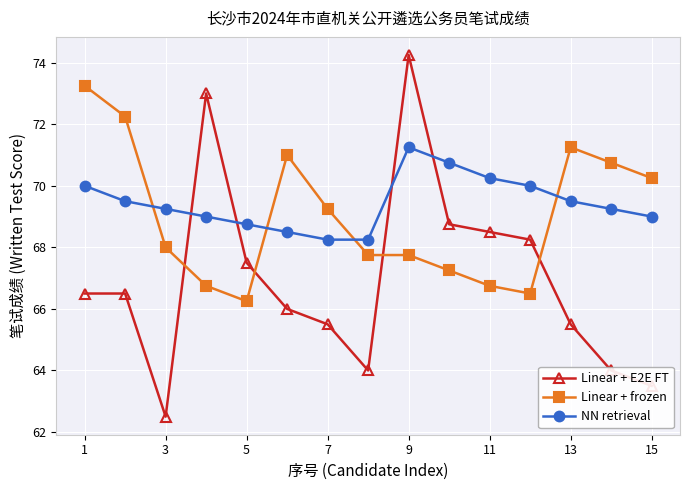

What is the average value of the NN retrieval series?

69.4